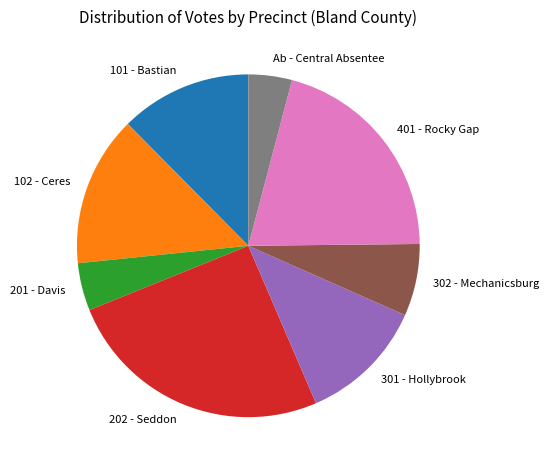

Is the sum of 401 - Rocky Gap and 301 - Hollybrook greater than half?

No